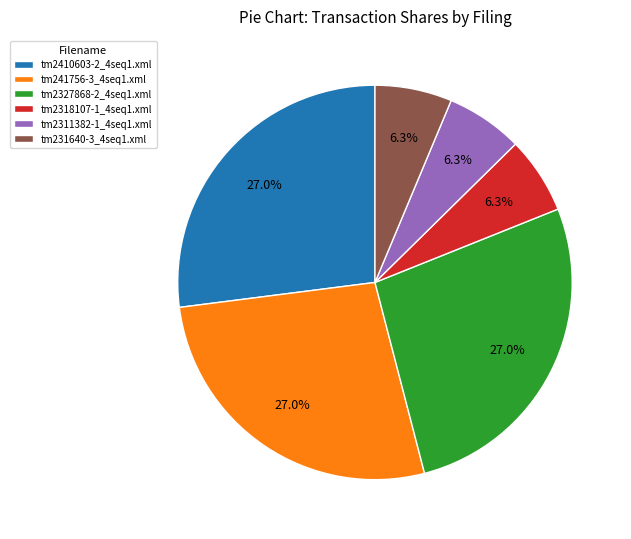

To the nearest percent, what percentage of the pie is tm231640-3_4seq1.xml?

6%